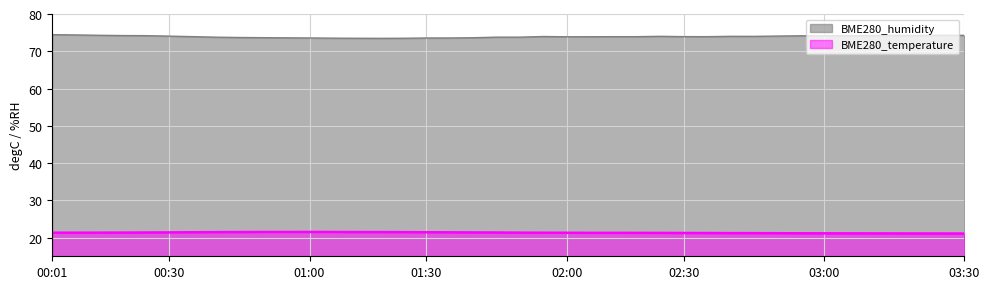

What is the sum of all BME280_humidity values?

2957.4